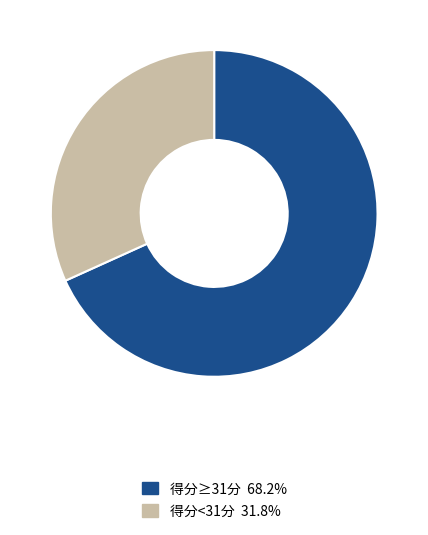

How many segments does this pie chart have?

2